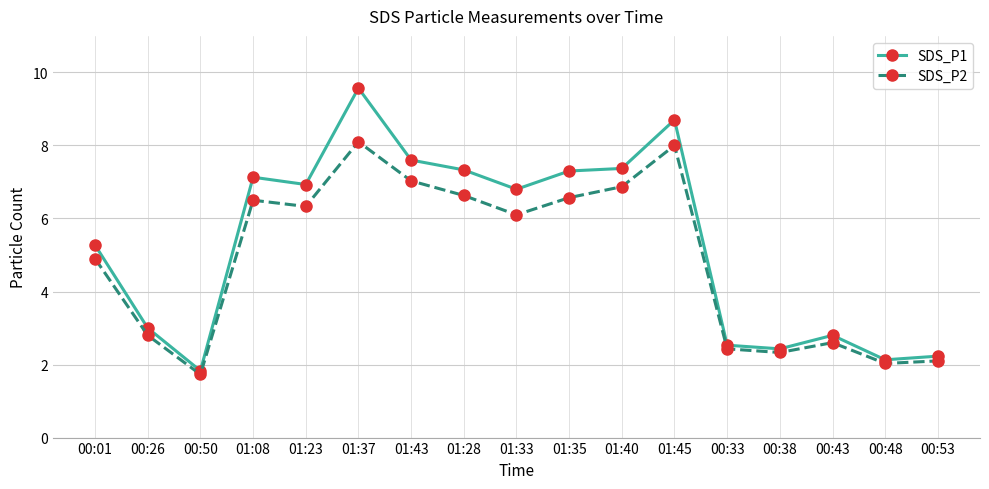

True or false: SDS_P2 and SDS_P1 cross at least once.

False